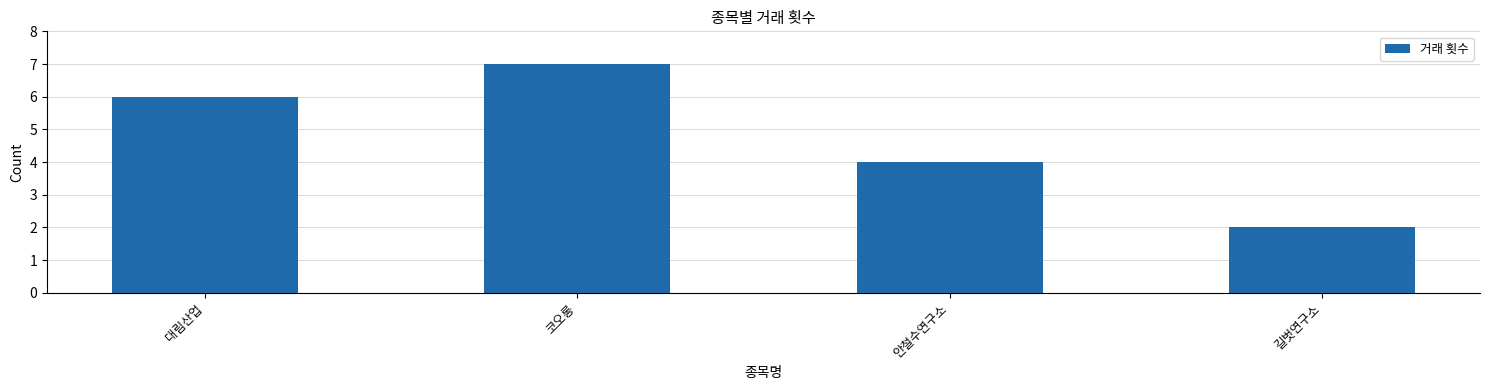

Rank the categories by value from lowest to highest.

길벗연구소, 안철수연구소, 대림산업, 코오롱